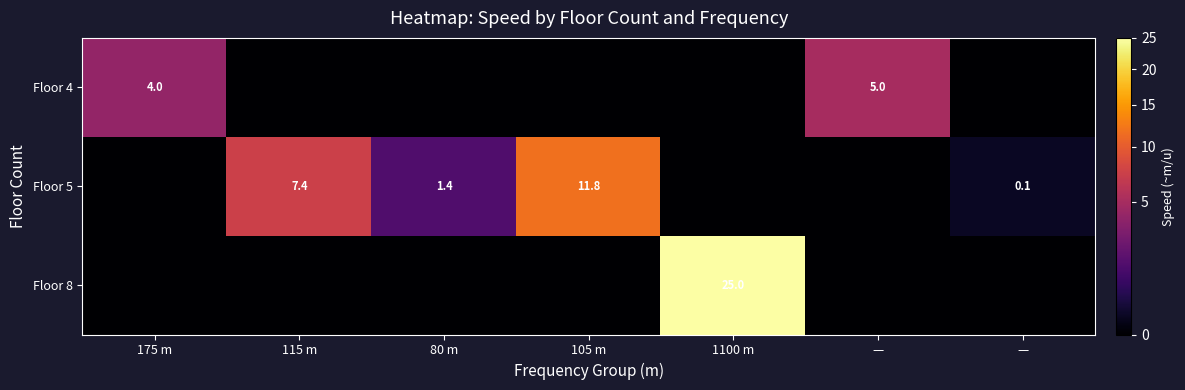

True or false: Floor 8 has a value of -10.6 at 175 m.

False